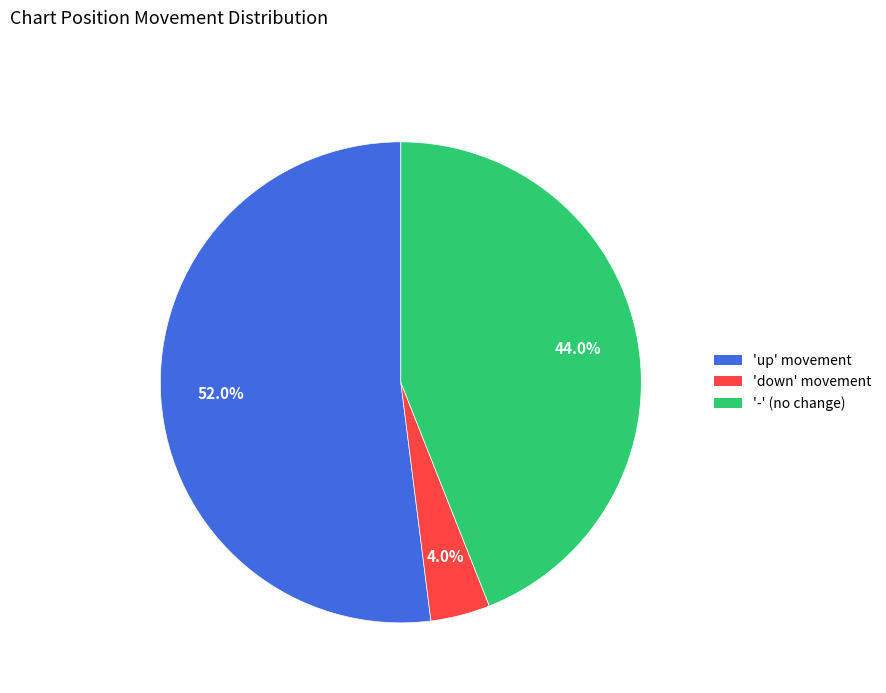

Rank the categories by value from highest to lowest.

'up' movement, '-' (no change), 'down' movement